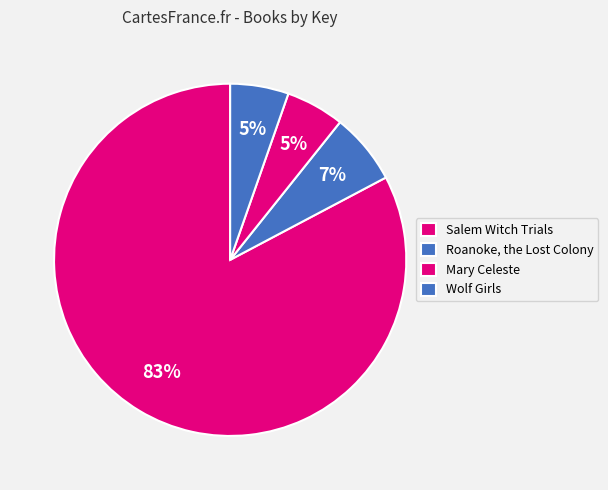

Between Roanoke, the Lost Colony and Salem Witch Trials, which is larger?

Salem Witch Trials